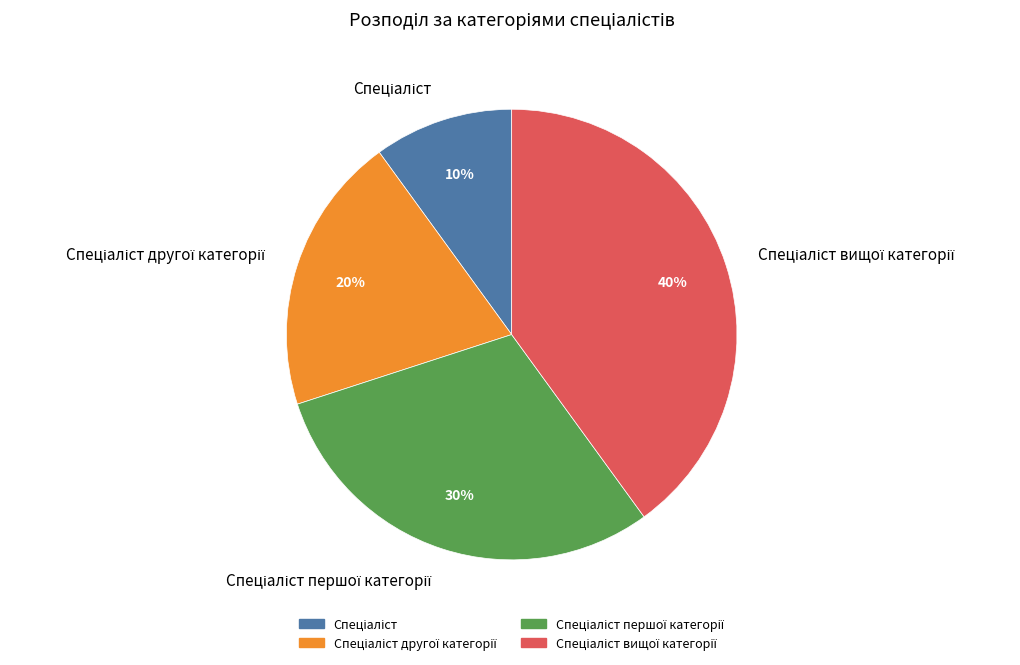

Does any single category account for the majority?

No